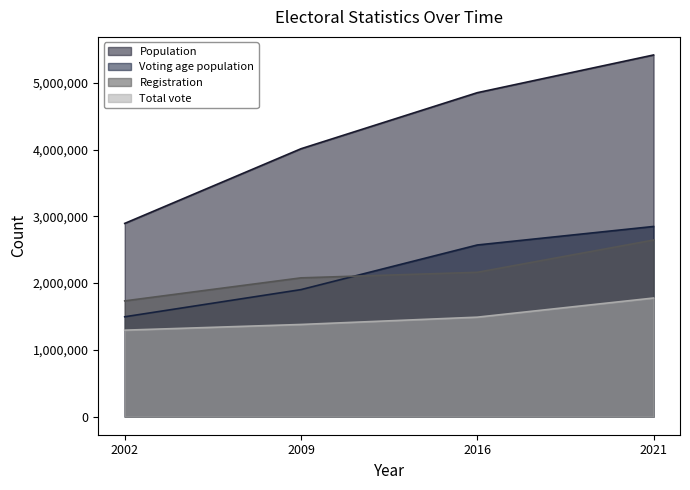

At which label is Population closest to 4155875?

2009